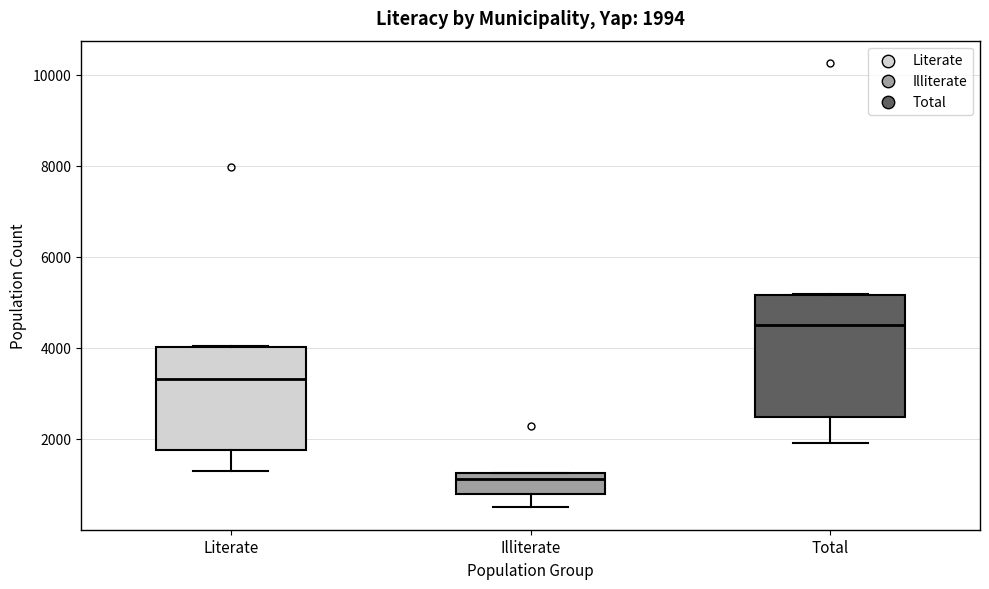

Which box's median line is the highest?

Total